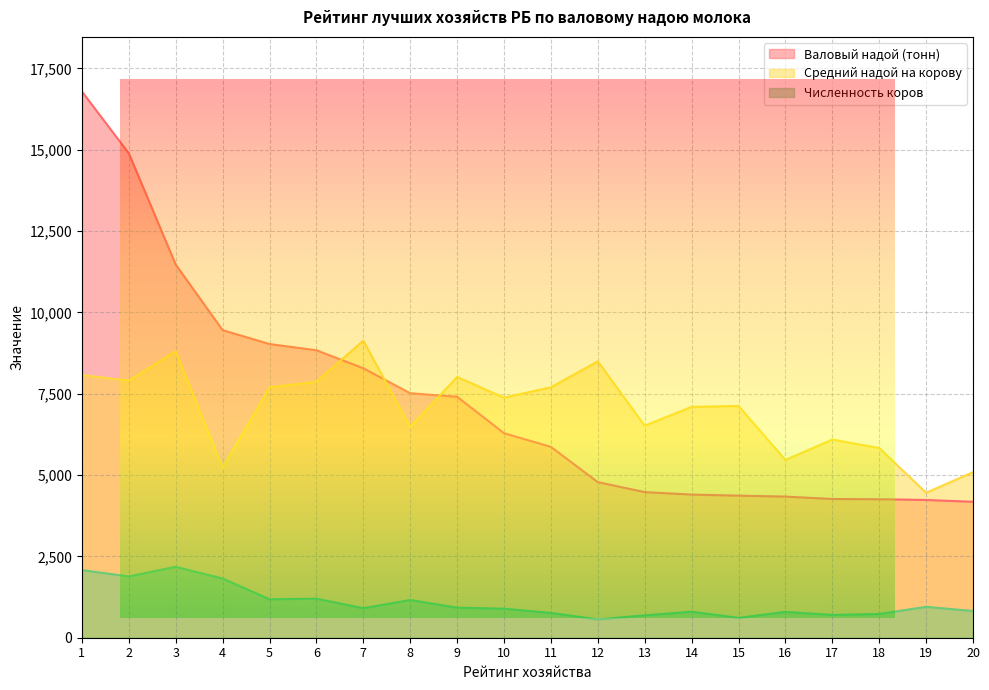

Count the number of data series in this chart.

3